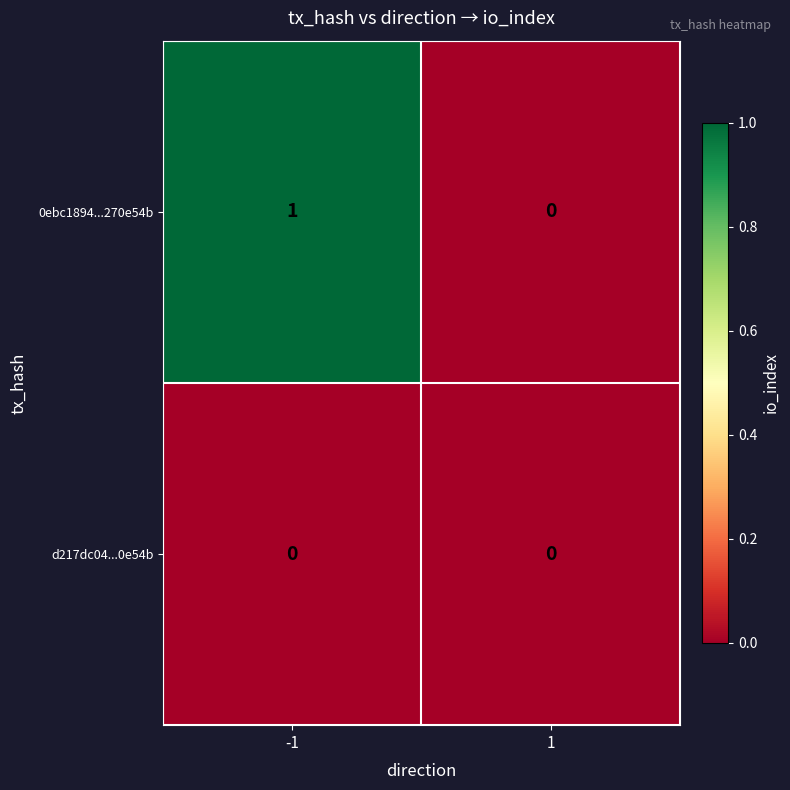

At which category is the sum across all series the highest?

-1